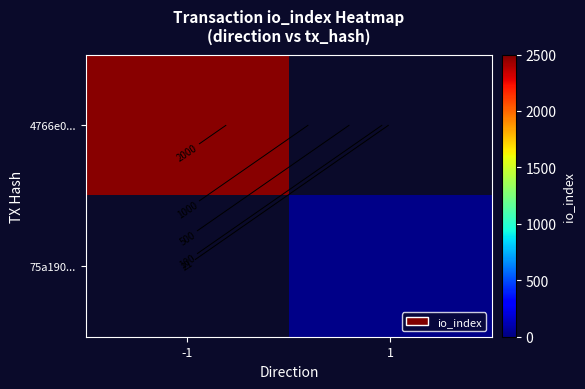

What is the smallest value displayed?

21.0